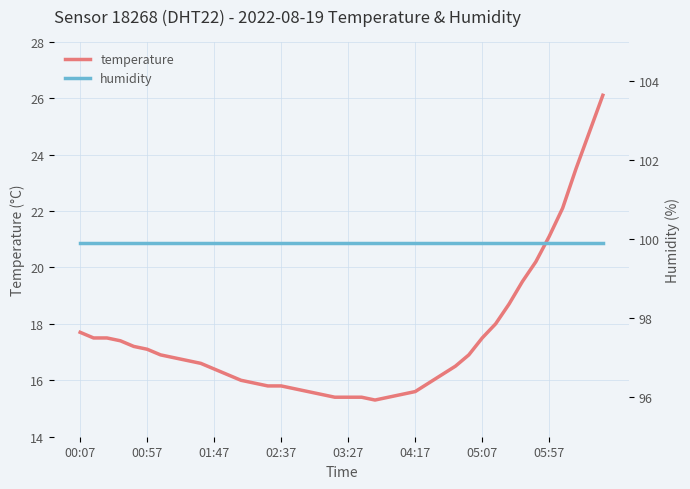

Between 23 and 34, which series saw the biggest shift?

temperature